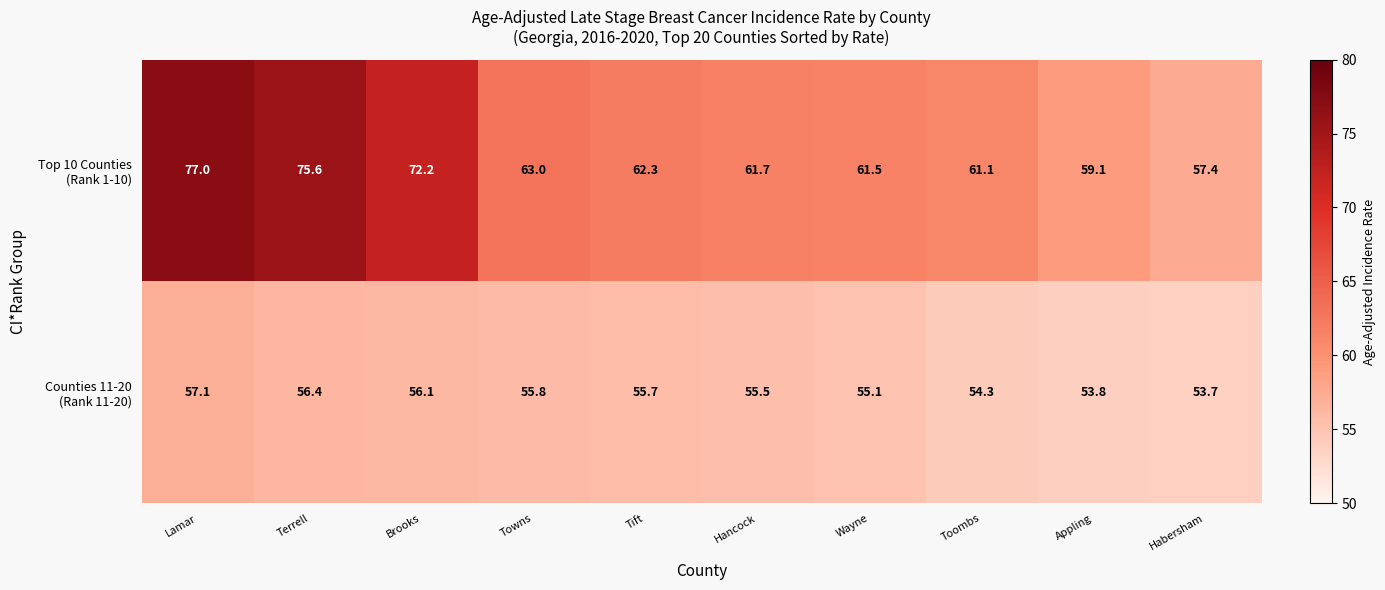

What is the greatest value displayed?

77.0